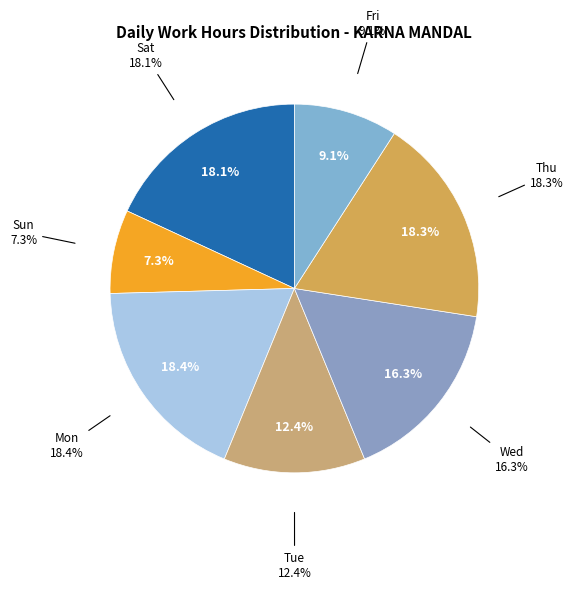

Between 6-Mon and 3-Fri, which is larger?

6-Mon